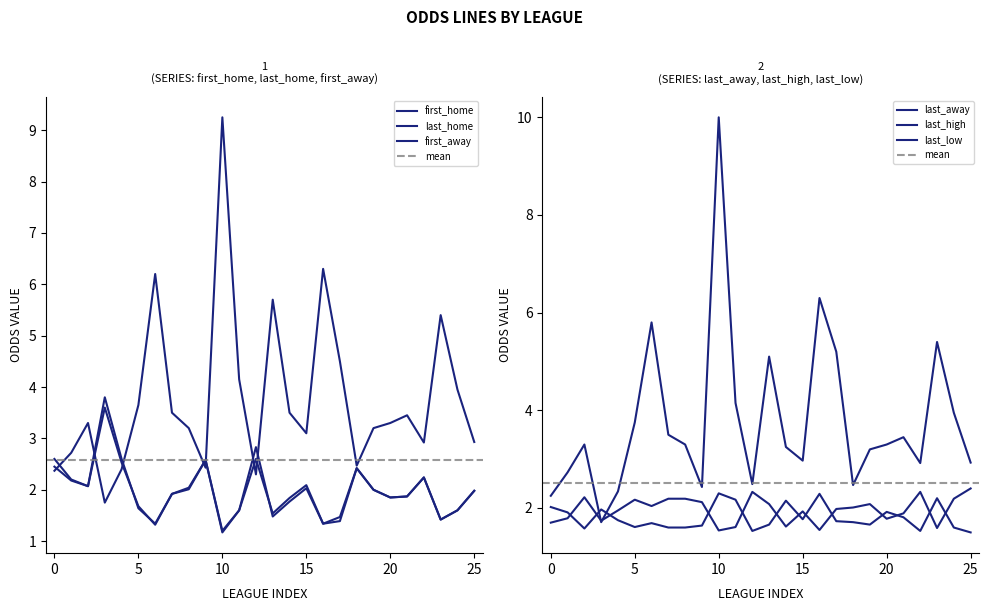

True or false: last_away and first_home intersect in this chart.

True